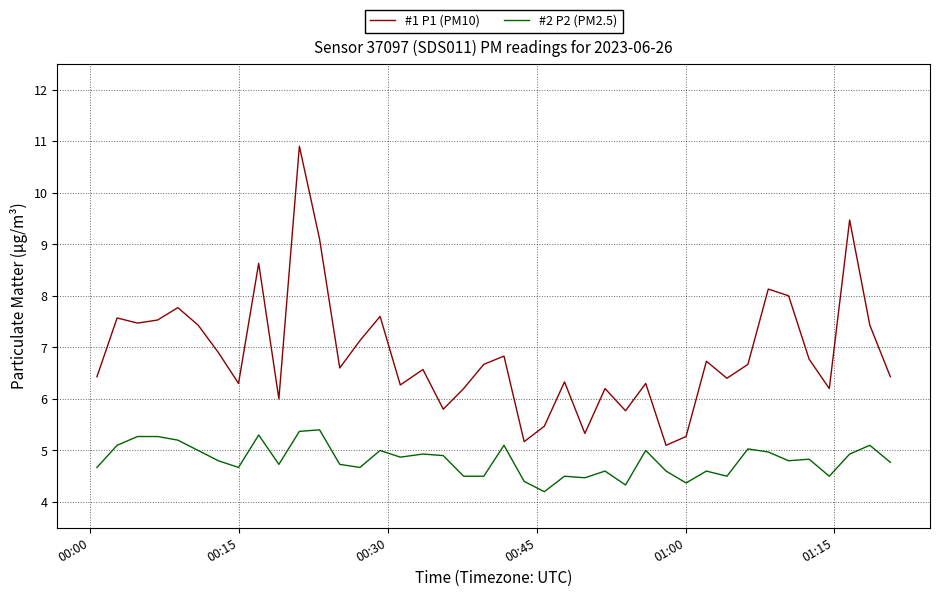

What is the difference between the maximum and minimum values in the #2 P2 (PM2.5) series?

1.2